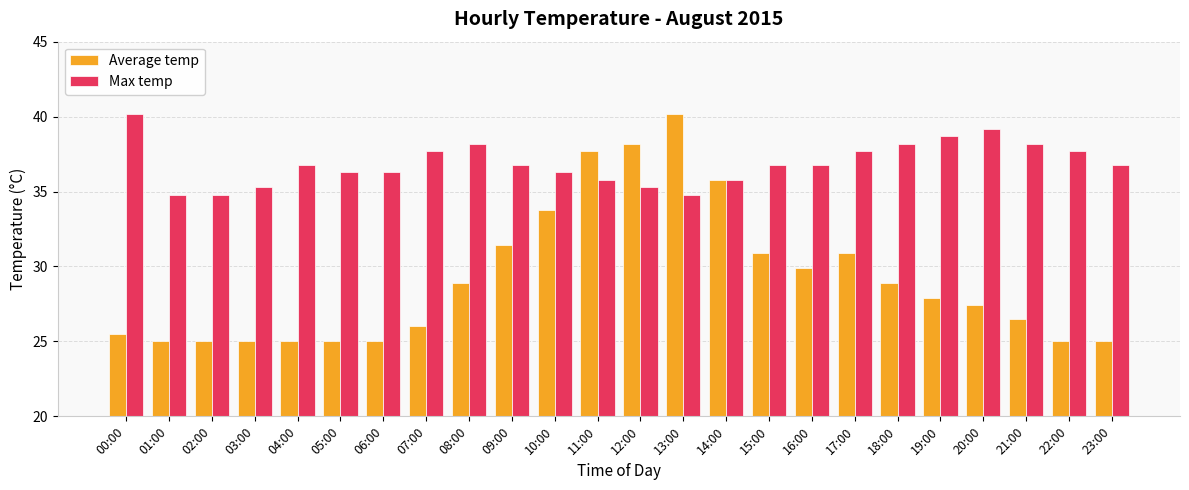

How many groups of bars are there?

24